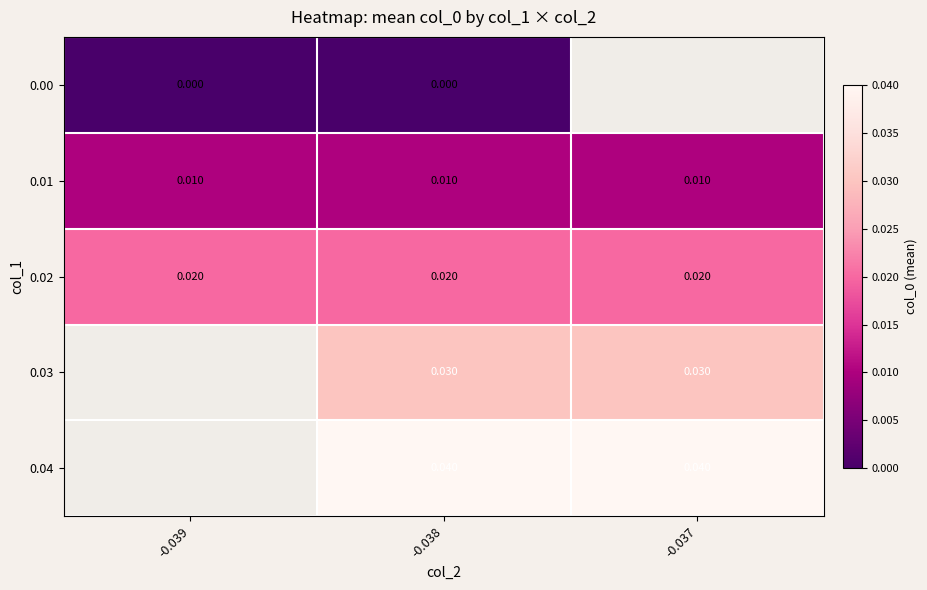

Is the value of 0.01 at -0.038 greater than the value of 0.00 at -0.038?

Yes